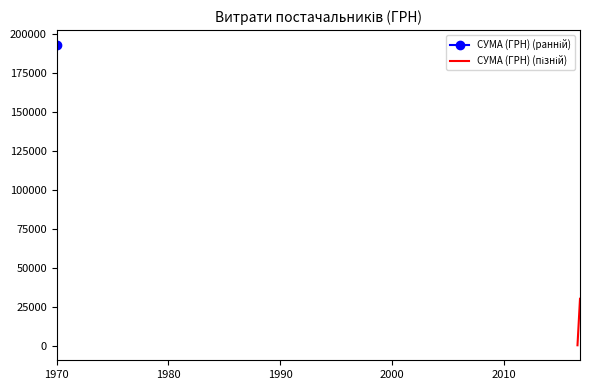

Does the chart have visible grid lines?

No